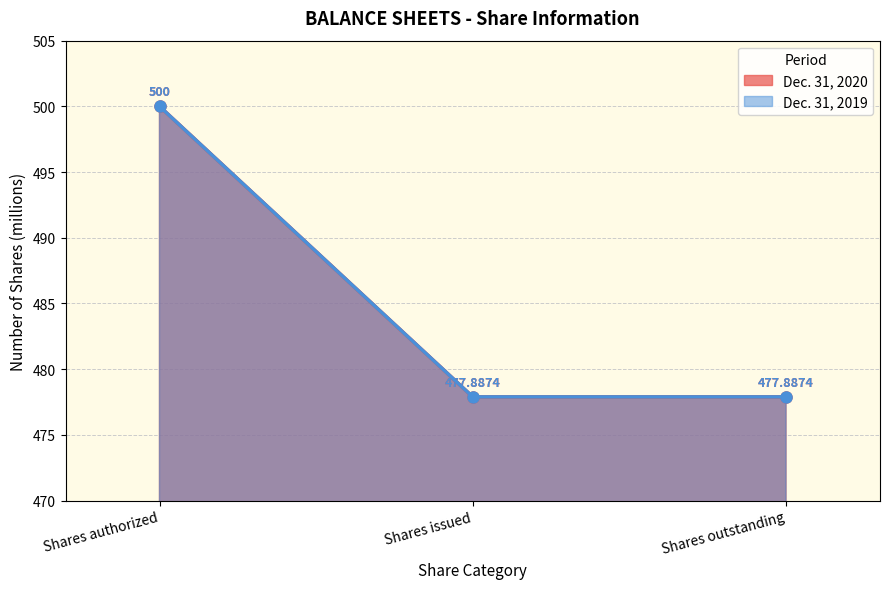

Is the value of Dec. 31, 2019 at Shares issued greater than the value of Dec. 31, 2020 at Shares issued?

No